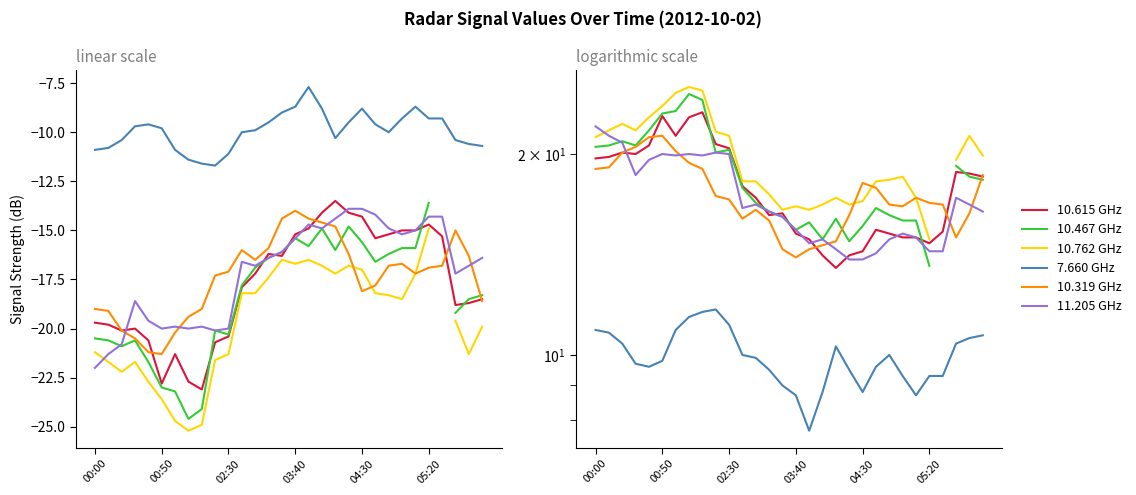

What is the value of the 11.205 point at the 5th from the left?

-19.6